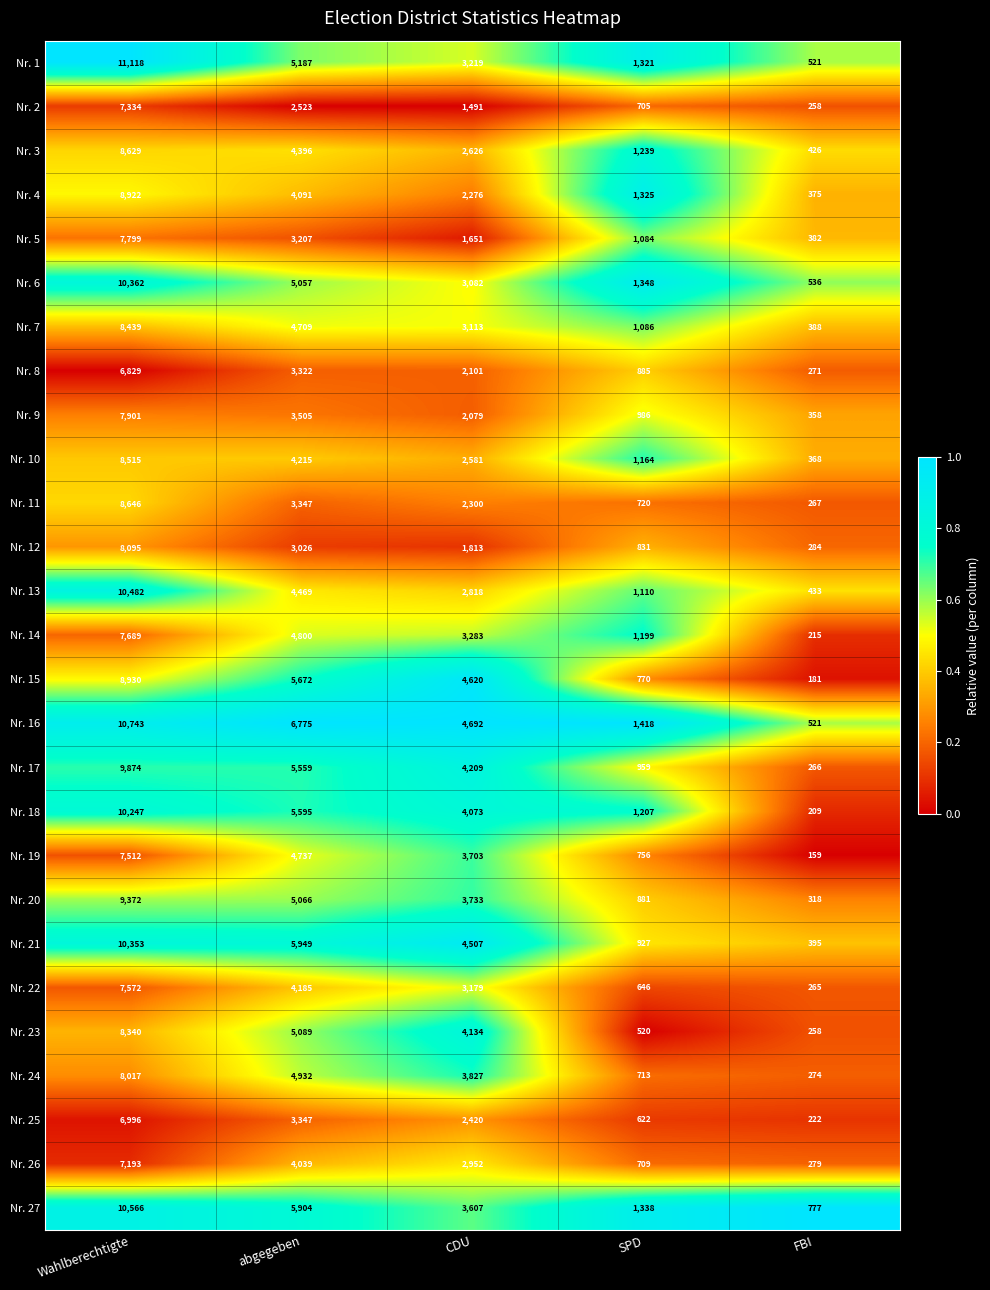

Which series has the largest range (max minus min)?

Nr. 1